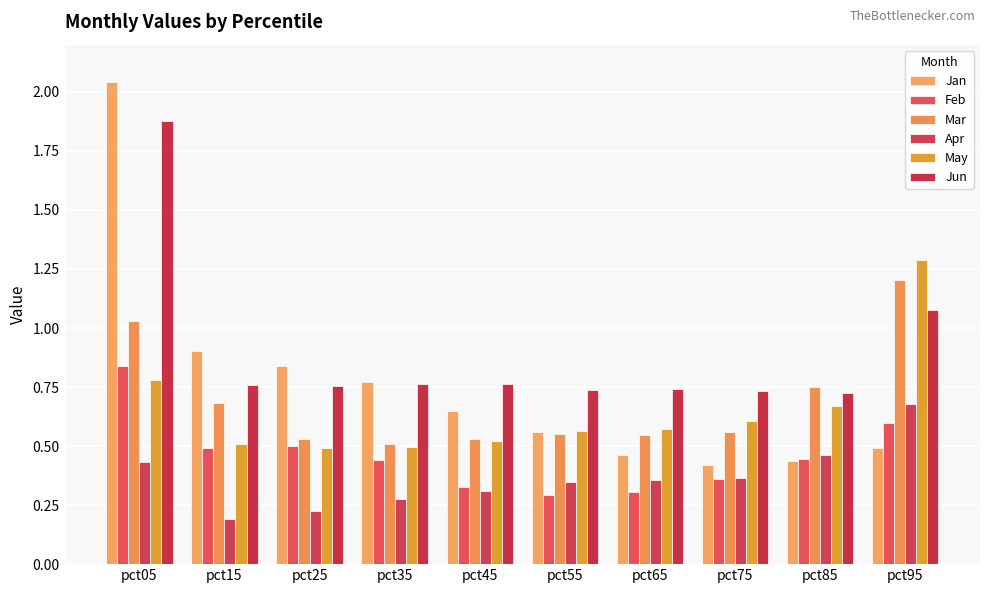

What is the total value across all series at pct15?

3.5